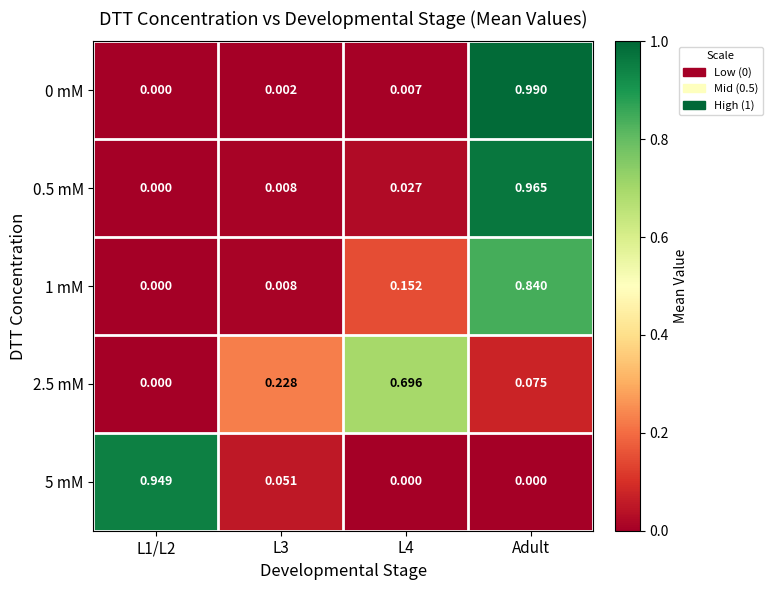

Which series changed the most between L1/L2 and L4?

5 mM